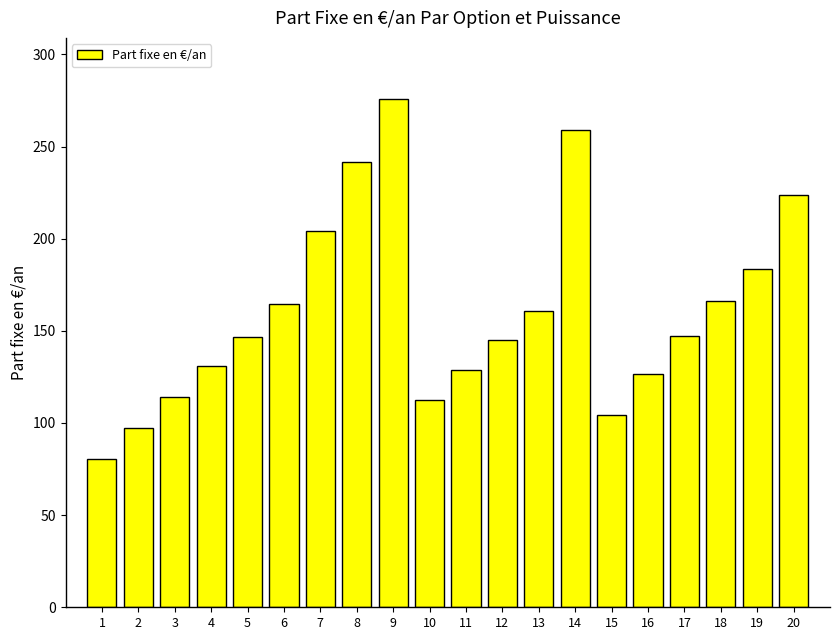

Does the chart contain any negative values?

No